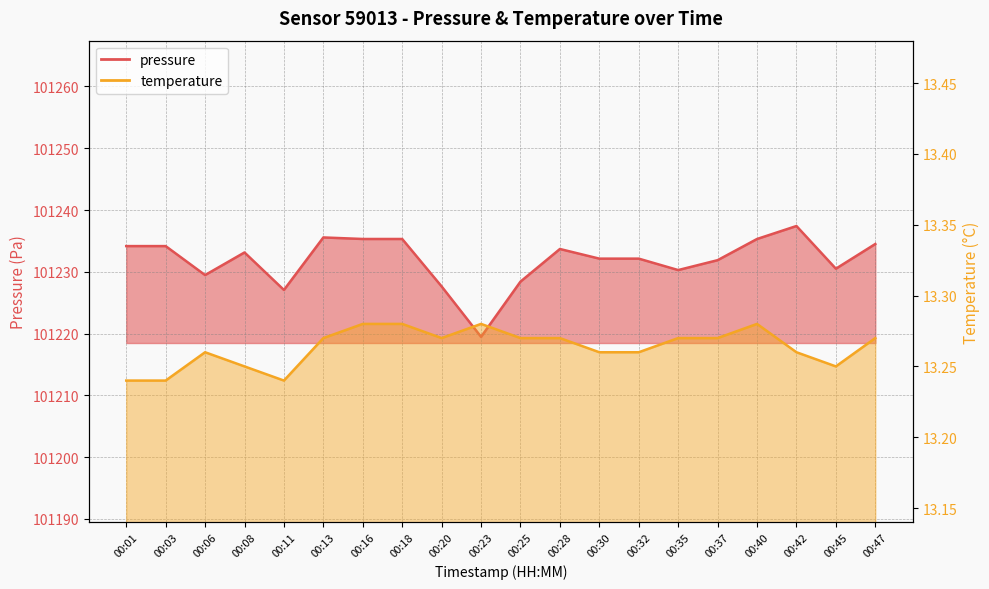

At which label does temperature reach its peak?

00:16